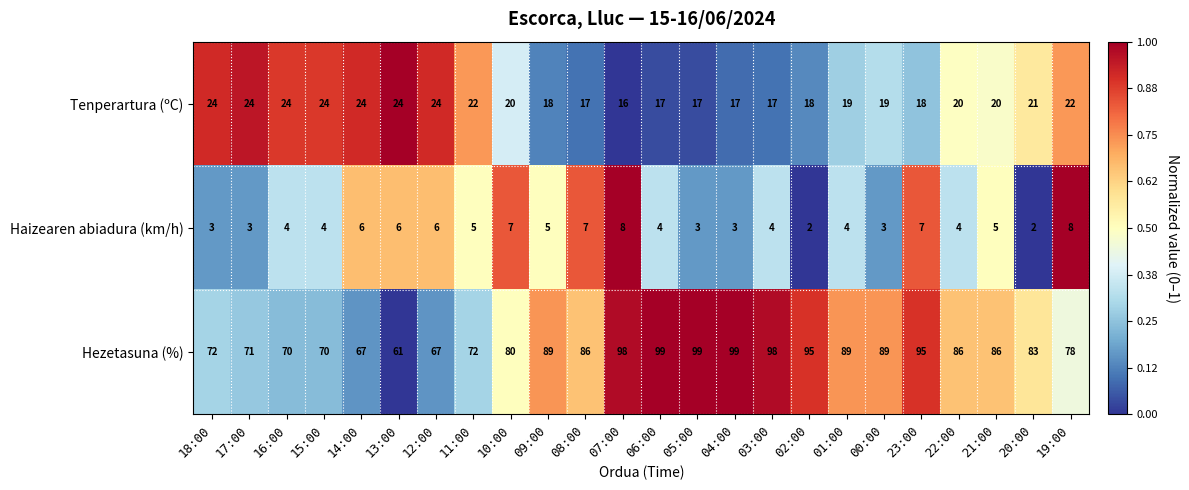

The value of Haizearen abiadura (km/h) at 20:00 is 1. True or false?

False